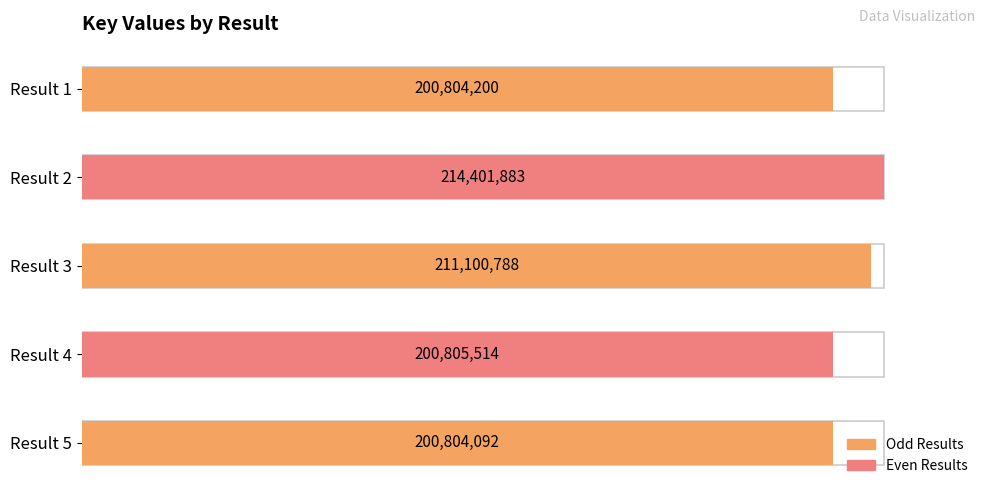

Is it true that the value at 5 is 357208060?

False